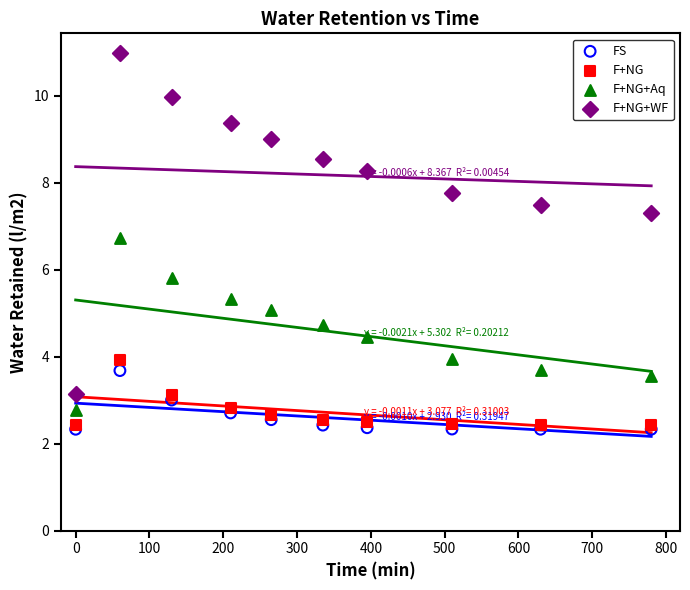

Which series contains the lowest Y value?

FS